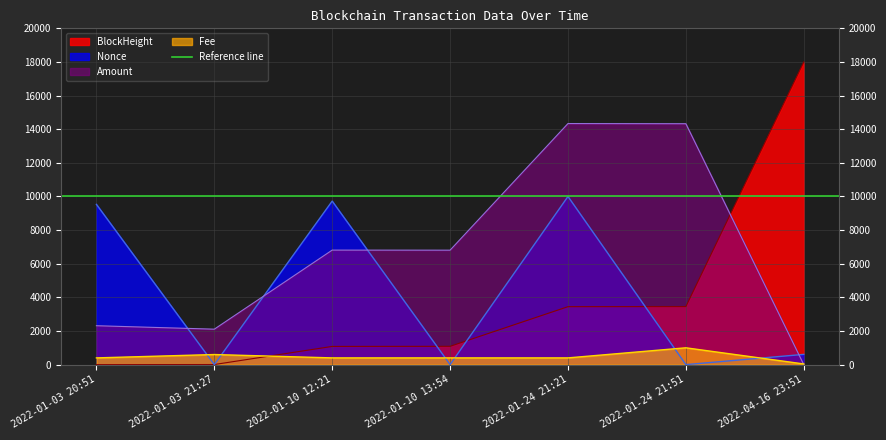

Between 2022-01-10 12:21 and 2022-01-10 13:54, which series saw the biggest shift?

Nonce